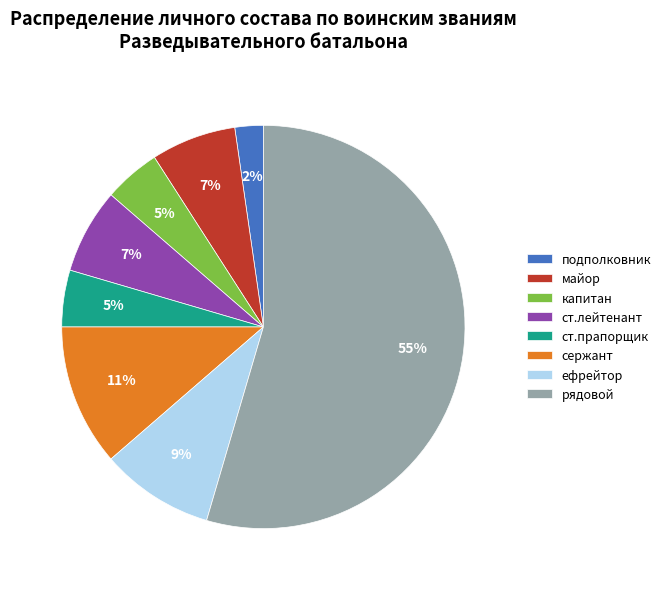

Which has a higher value, ст.прапорщик or сержант?

сержант